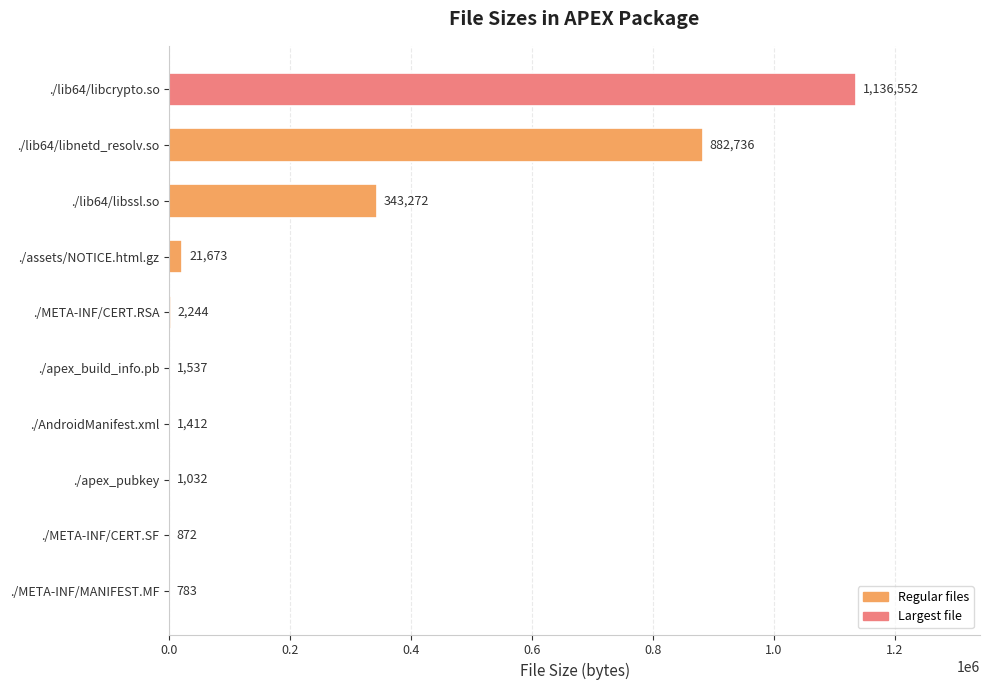

The value at ./lib64/libcrypto.so is 1136552. True or false?

True